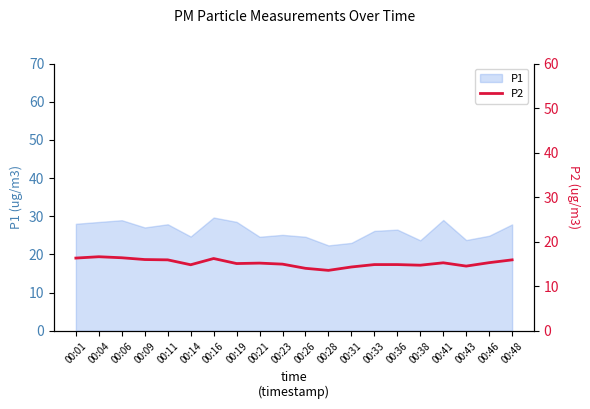

True or false: the data shows 14.8 at 00:14.

True